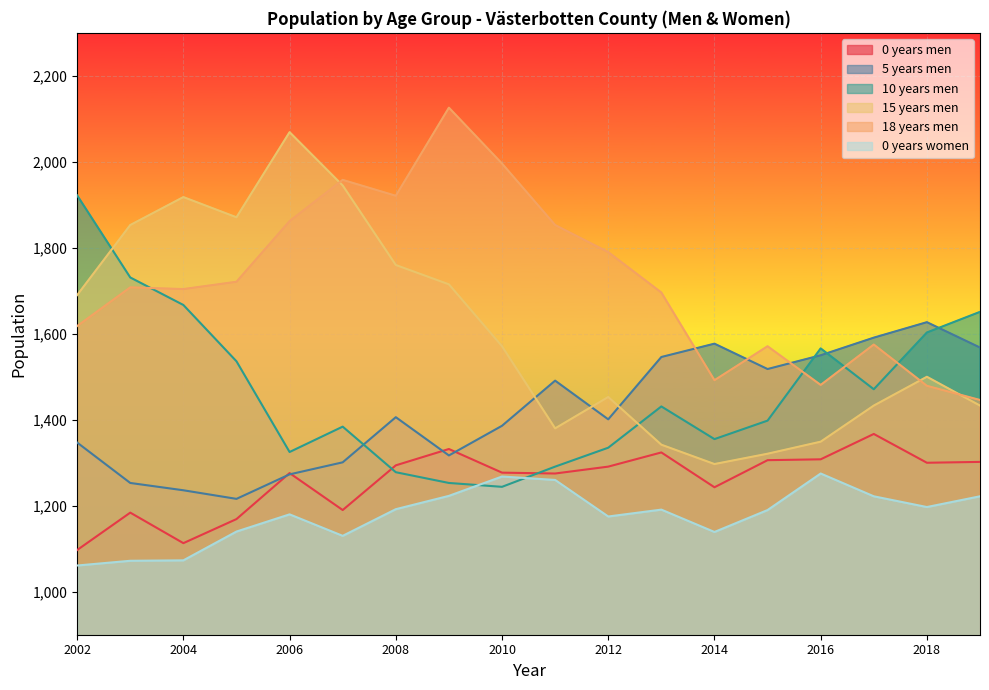

What is the total value across all series at 2010?

8742